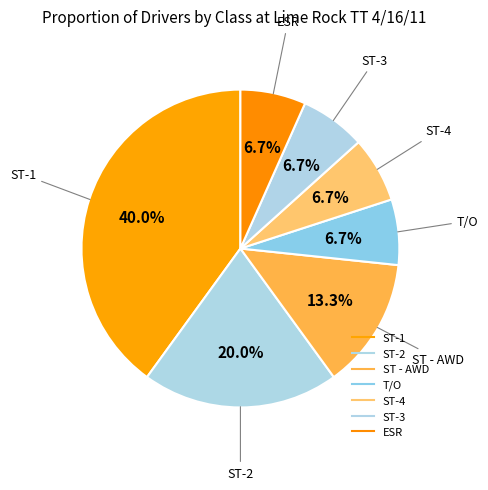

What is the change in value from ST-1 to ST-4?

-5